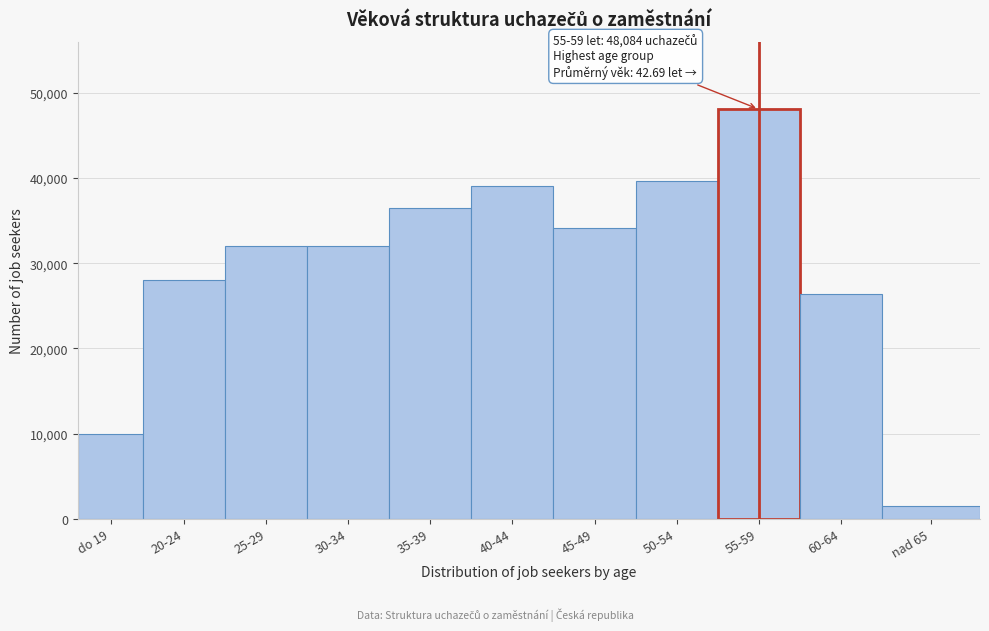

Reading left to right, extract all data points from this chart.

9946	28003	31972	31972	36495	39089	34077	39687	48084	26391	1483